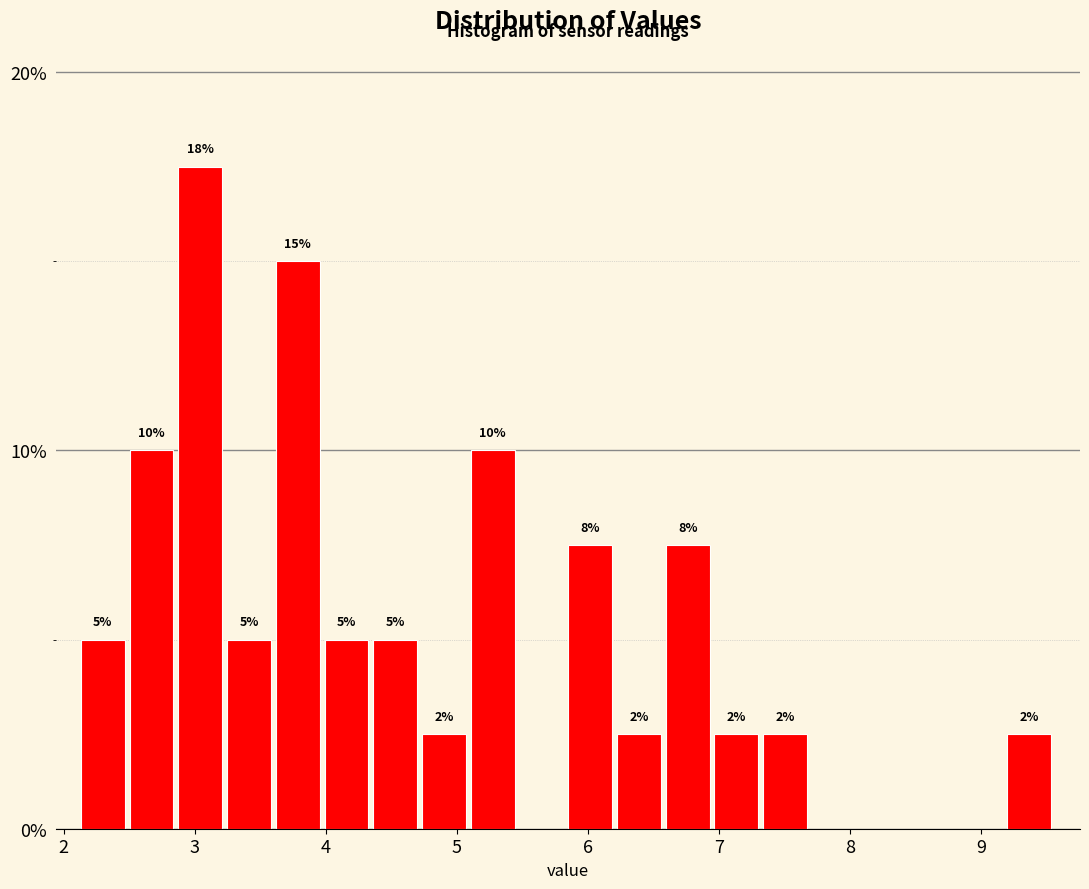

Around what value on the x-axis is the tallest bar? Give the approximate position of its centre, as read against the axis.

3.0